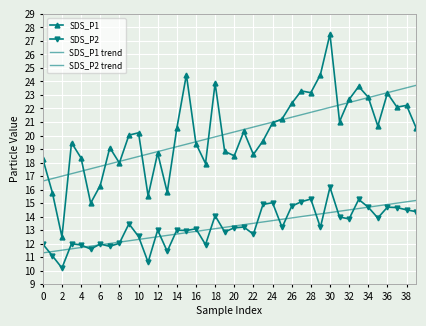

What is the difference between the maximum and minimum values in the SDS_P2 series?

6.0